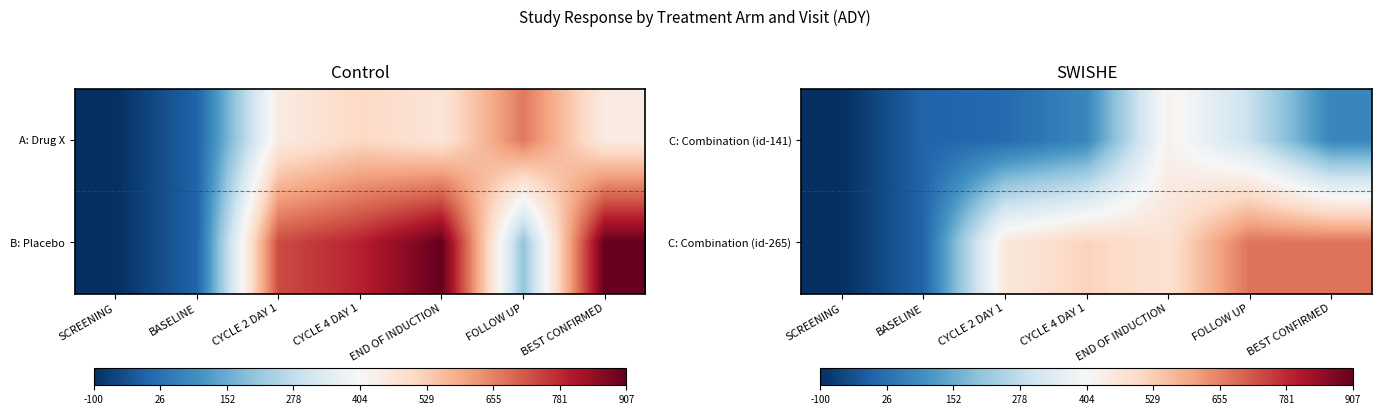

What is the total value across all series at CYCLE 4 DAY 1?

591